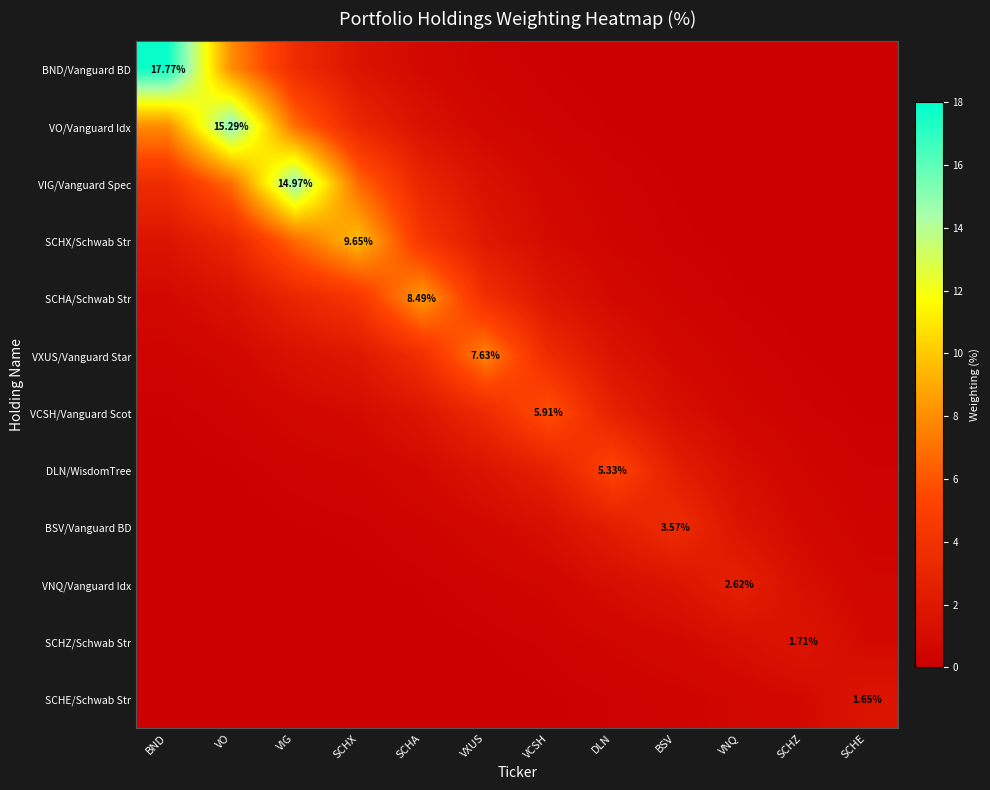

Read the VNQ/Vanguard Idx value at SCHA.

0.2